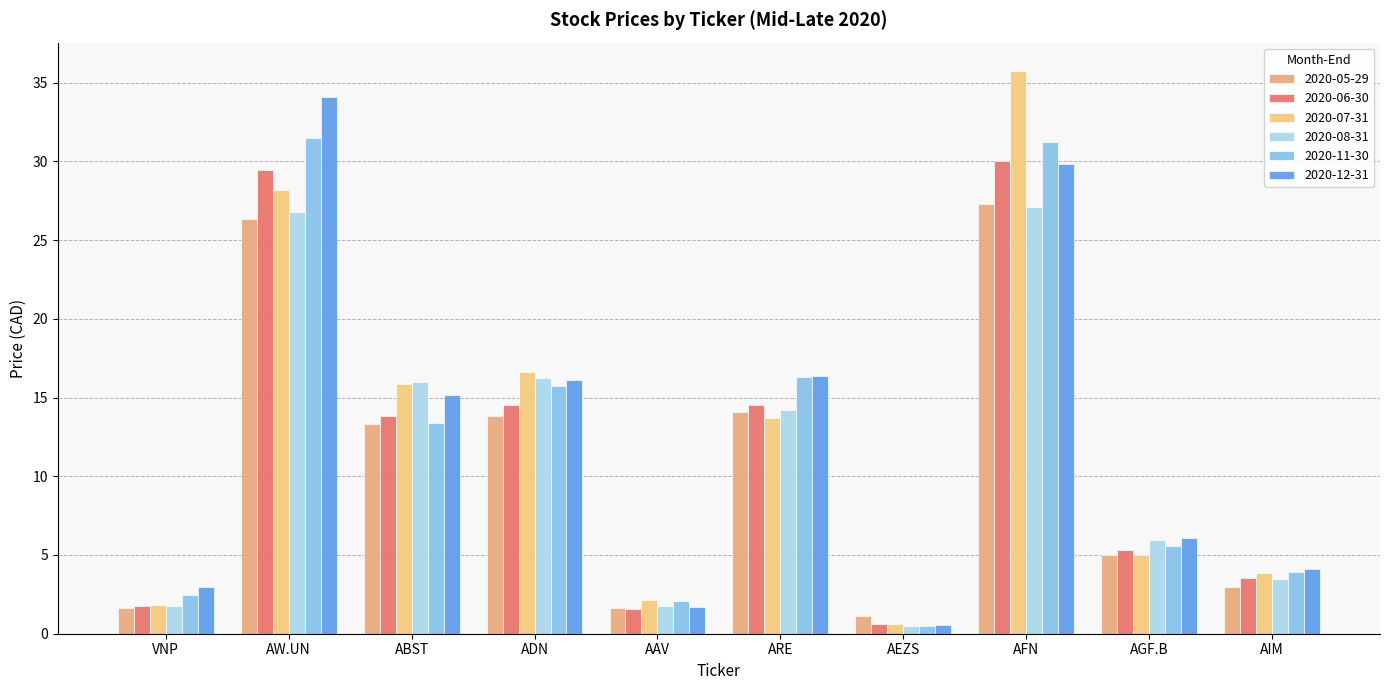

Reading left to right, list all the values displayed in this chart.

2020-05-29: VNP=1.6	AW.UN=26.3	ABST=13.3	ADN=13.8	AAV=1.7	ARE=14.1	AEZS=1.1	AFN=27.3	AGF.B=5.0	AIM=3.0
2020-06-30: VNP=1.7	AW.UN=29.4	ABST=13.8	ADN=14.5	AAV=1.6	ARE=14.5	AEZS=0.6	AFN=30.0	AGF.B=5.3	AIM=3.5
2020-07-31: VNP=1.8	AW.UN=28.2	ABST=15.8	ADN=16.6	AAV=2.2	ARE=13.7	AEZS=0.6	AFN=35.8	AGF.B=5.0	AIM=3.9
2020-08-31: VNP=1.8	AW.UN=26.8	ABST=16.0	ADN=16.2	AAV=1.8	ARE=14.2	AEZS=0.5	AFN=27.1	AGF.B=5.9	AIM=3.5
2020-11-30: VNP=2.5	AW.UN=31.5	ABST=13.4	ADN=15.7	AAV=2.1	ARE=16.3	AEZS=0.5	AFN=31.2	AGF.B=5.6	AIM=3.9
2020-12-31: VNP=3.0	AW.UN=34.1	ABST=15.2	ADN=16.1	AAV=1.7	ARE=16.4	AEZS=0.5	AFN=29.8	AGF.B=6.1	AIM=4.1